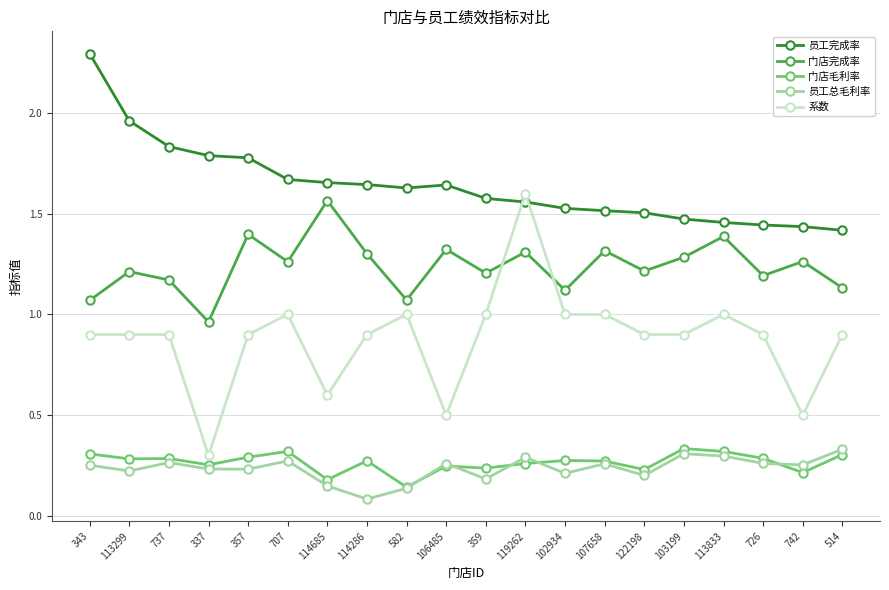

Which series has the widest spread of values?

系数